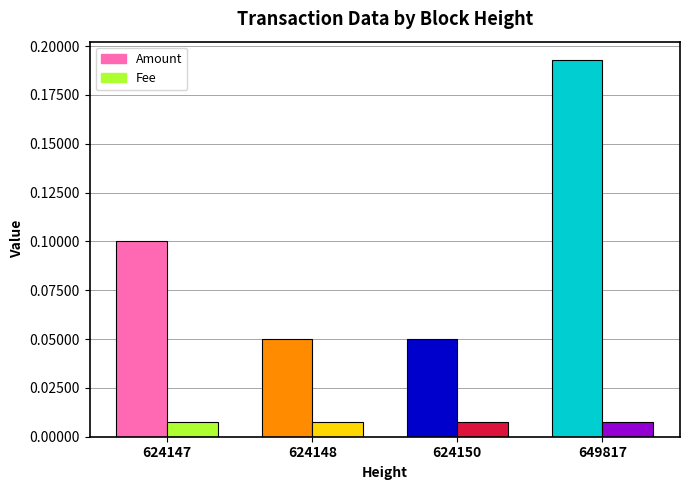

The value of Amount at 649817 is 0.2. True or false?

True